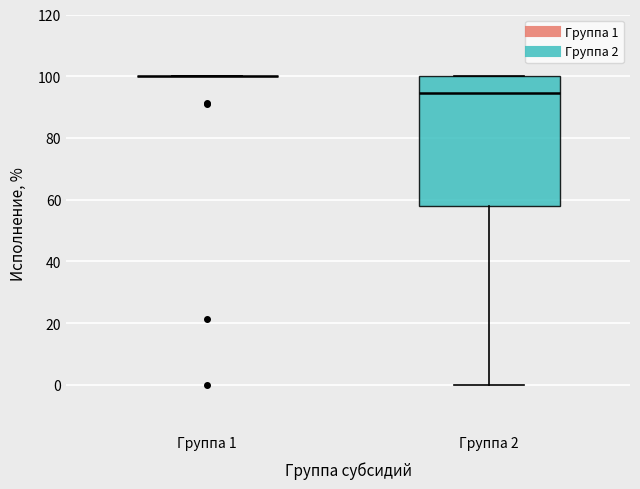

Which box is the tallest, from its lower edge to its upper edge?

Группа 2